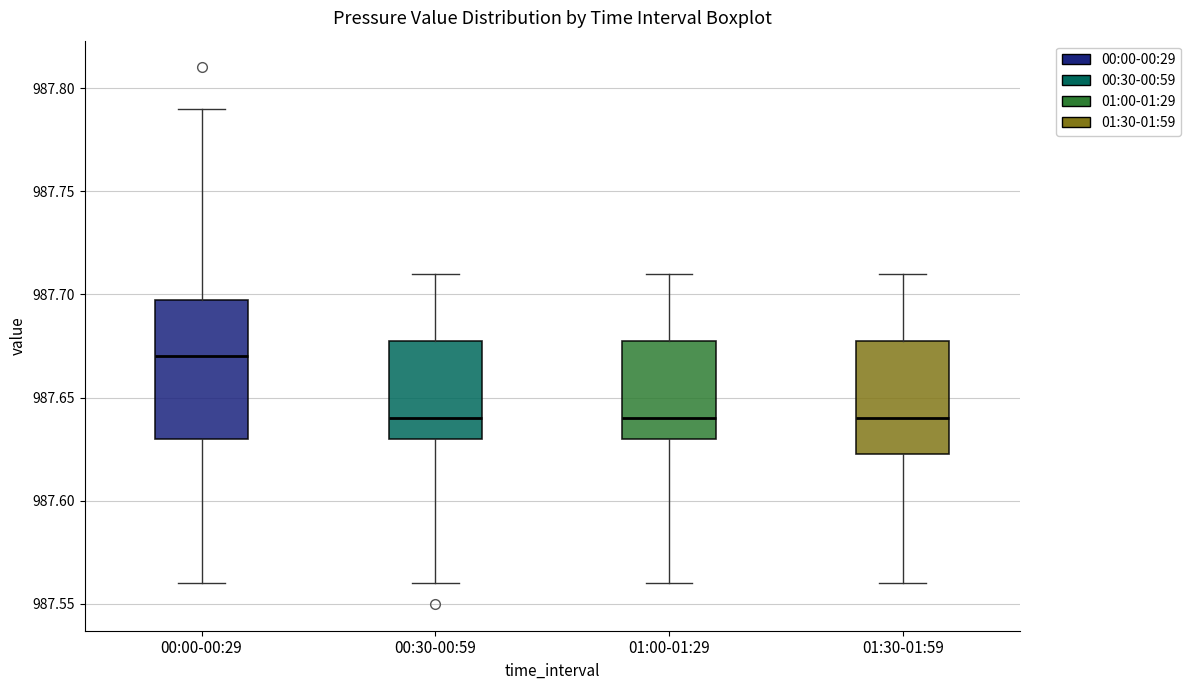

Reading left to right, read every box against the y-axis: the position of its median line, the range the box covers, and the ends of its whiskers. The values are not printed on the chart, so give them approximately, as read against the axis.

00:00-00:29: median 987.670, box 987.630 to 987.700, whiskers 987.560 to 987.790
00:30-00:59: median 987.640, box 987.630 to 987.680, whiskers 987.560 to 987.710
01:00-01:29: median 987.640, box 987.630 to 987.680, whiskers 987.560 to 987.710
01:30-01:59: median 987.640, box 987.625 to 987.680, whiskers 987.560 to 987.710